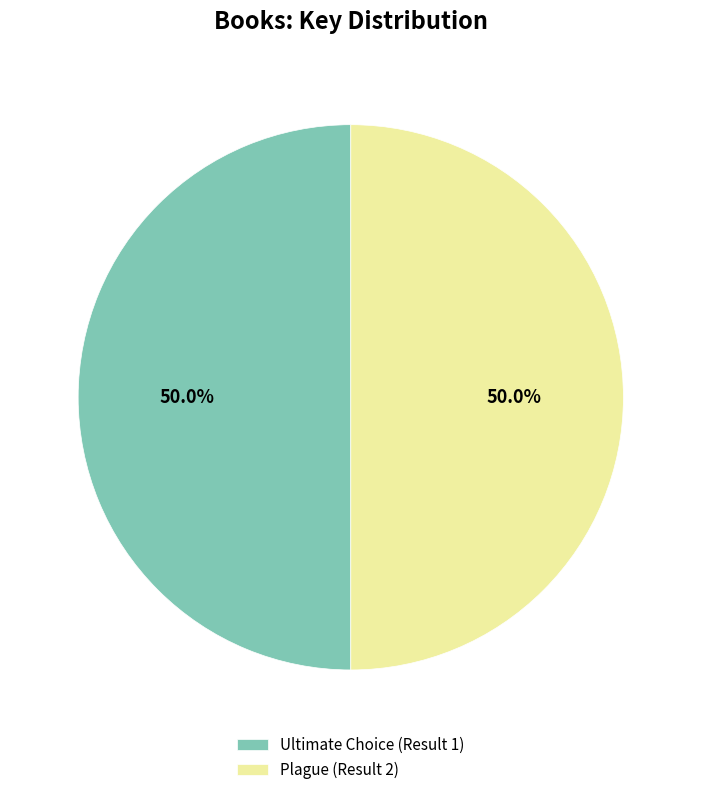

Approximately how many times larger is the value at Plague (Result 2) compared to Ultimate Choice (Result 1)?

1.0